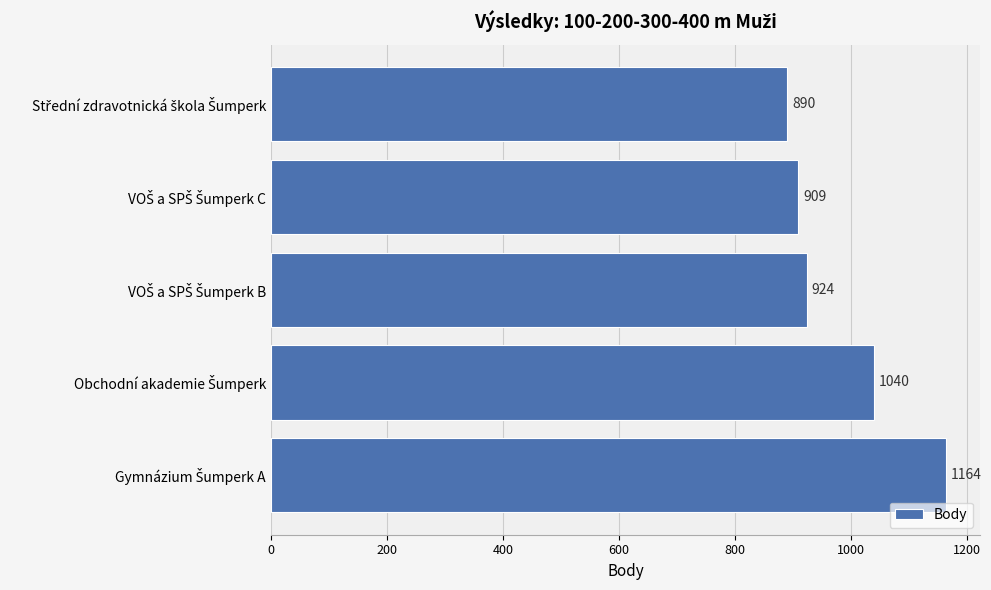

Are the bars horizontal?

Yes